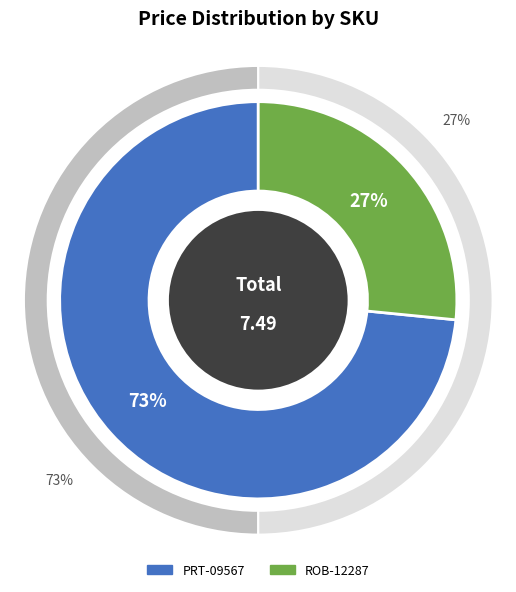

What is the ratio of the value at PRT-09567 to the value at ROB-12287?

2.8